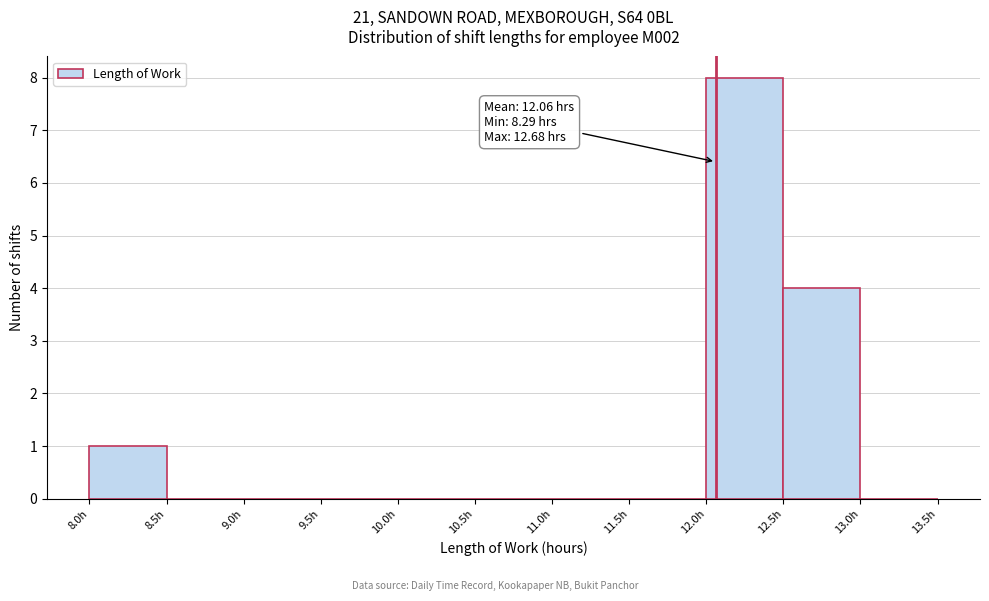

Which range on the x-axis has the tallest bar?

12.0 to 12.5